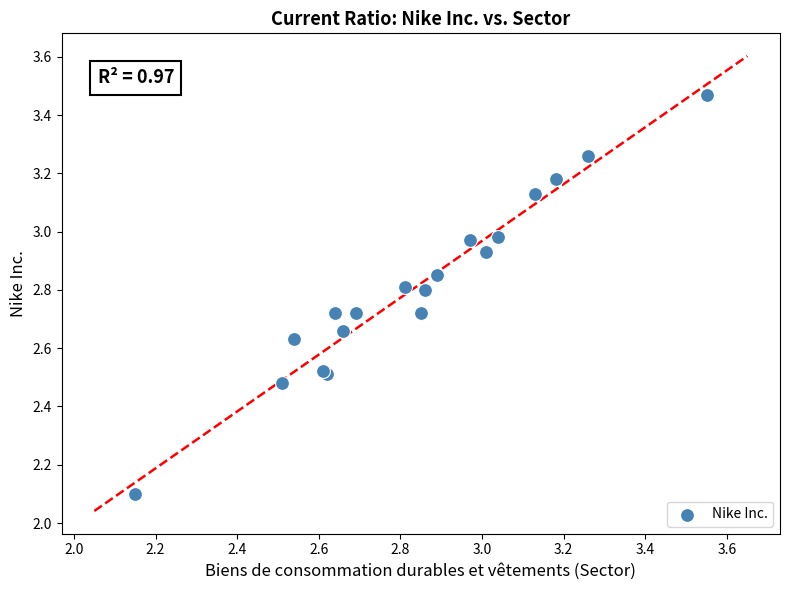

What Y value in the scatter plot is closest to 2?

2.1